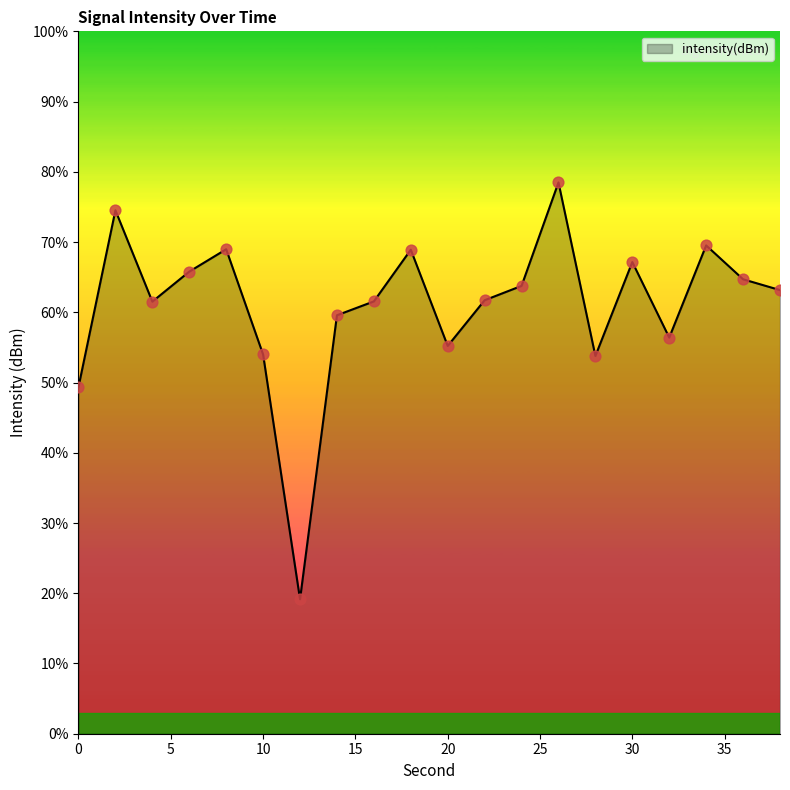

What is the minimum value shown in the chart?

19.1